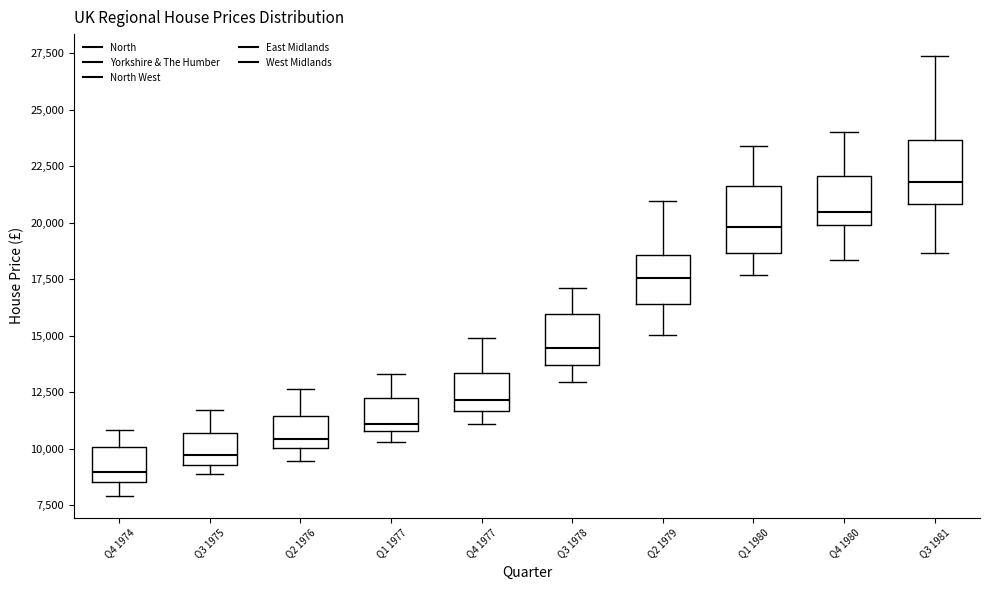

Reading left to right, read every box against the y-axis: the position of its median line, the range the box covers, and the ends of its whiskers. The values are not printed on the chart, so give them approximately, as read against the axis.

Q4 1974: median 9000, box 8500 to 10000, whiskers 8000 to 11000
Q3 1975: median 9500 (just above the box's lower edge), box 9500 to 10500, whiskers 9000 to 11500
Q2 1976: median 10500, box 10000 to 11500, whiskers 9500 to 12500
Q1 1977: median 11000 (just above the box's lower edge), box 11000 to 12500, whiskers 10500 to 13500
Q4 1977: median 12000, box 11500 to 13500, whiskers 11000 to 15000
Q3 1978: median 14500, box 13500 to 16000, whiskers 13000 to 17000
Q2 1979: median 17500, box 16500 to 18500, whiskers 15000 to 21000
Q1 1980: median 20000, box 18500 to 21500, whiskers 17500 to 23500
Q4 1980: median 20500, box 20000 to 22000, whiskers 18500 to 24000
Q3 1981: median 22000, box 21000 to 23500, whiskers 18500 to 27500